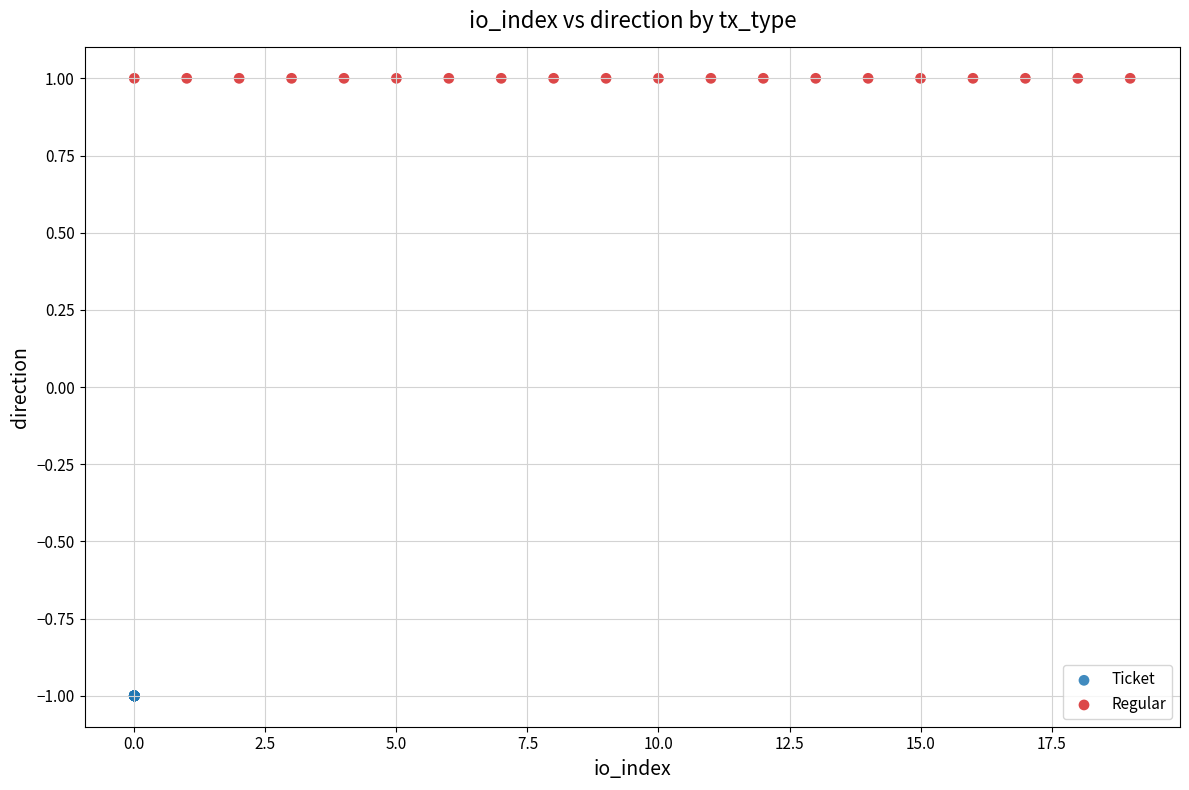

What are all the series names shown in the legend?

Ticket, Regular